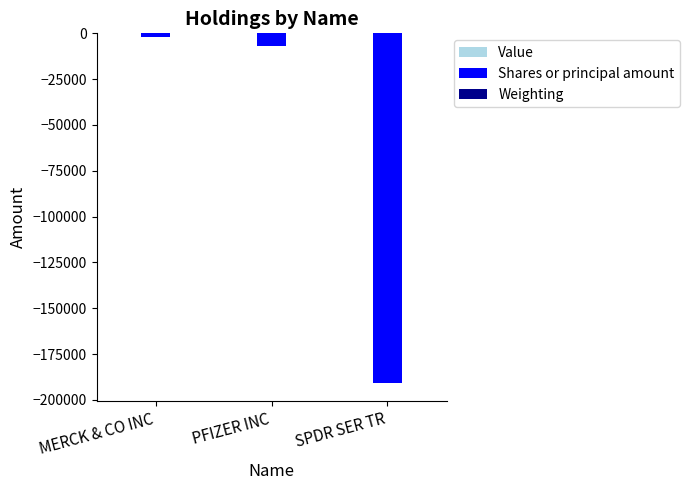

Which series changed the most between PFIZER INC and SPDR SER TR?

Shares or principal amount